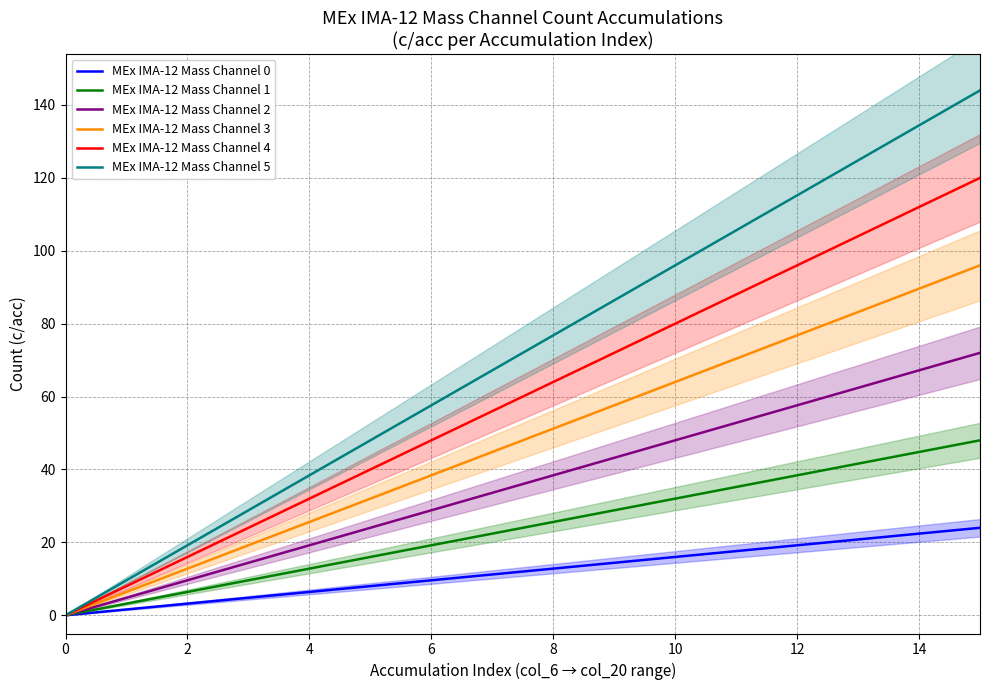

Does the chart have visible grid lines?

Yes